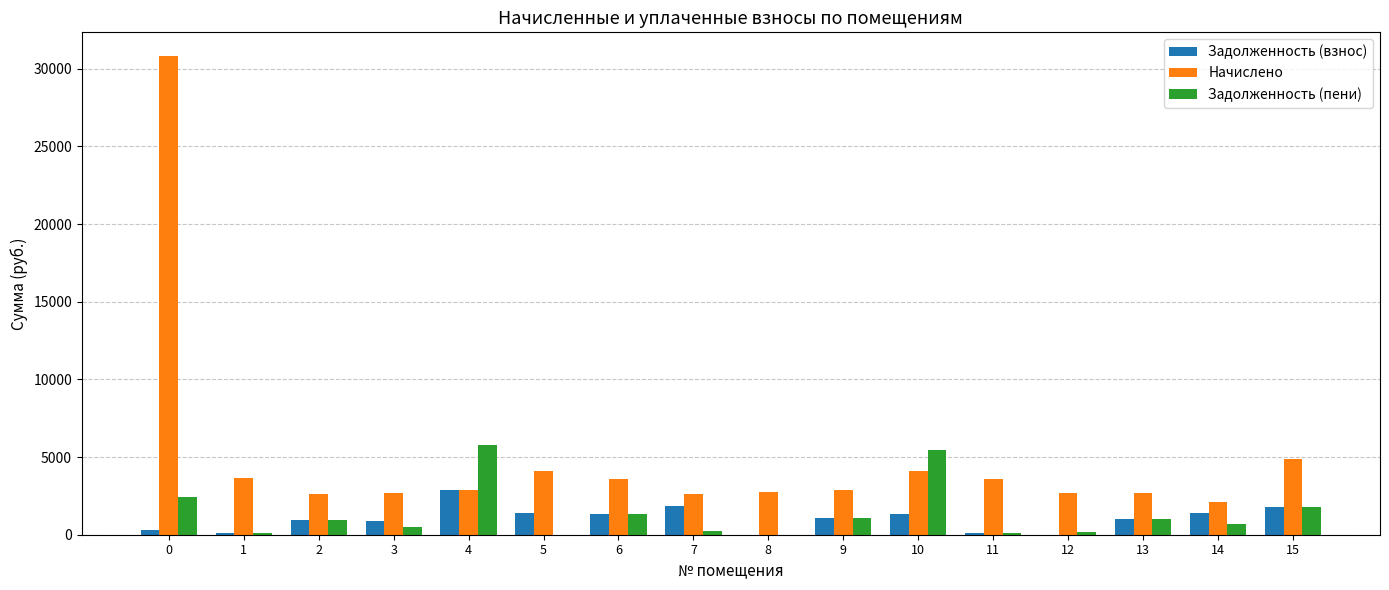

How many values in the Задолженность (взнос) series exceed 1058?

8